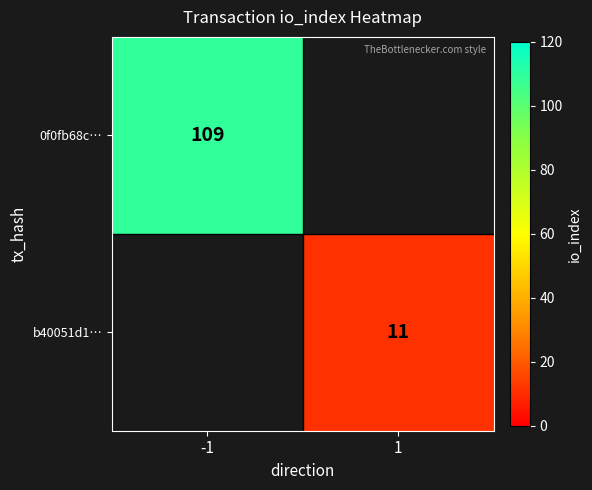

The value of 0f0fb68c… at -1 is 109. True or false?

True